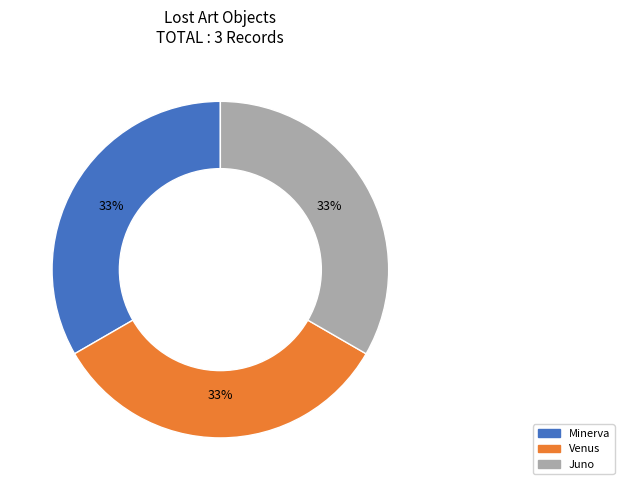

Is there any slice that represents more than half of the pie?

No